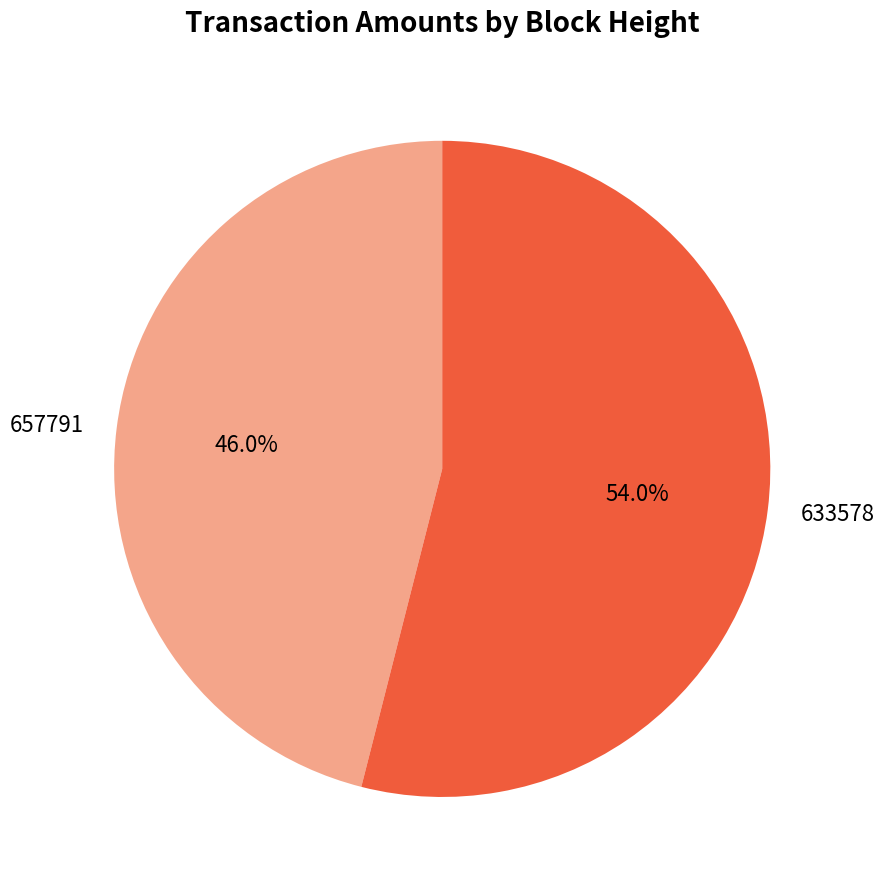

Which slice represents more than half of the pie?

633578